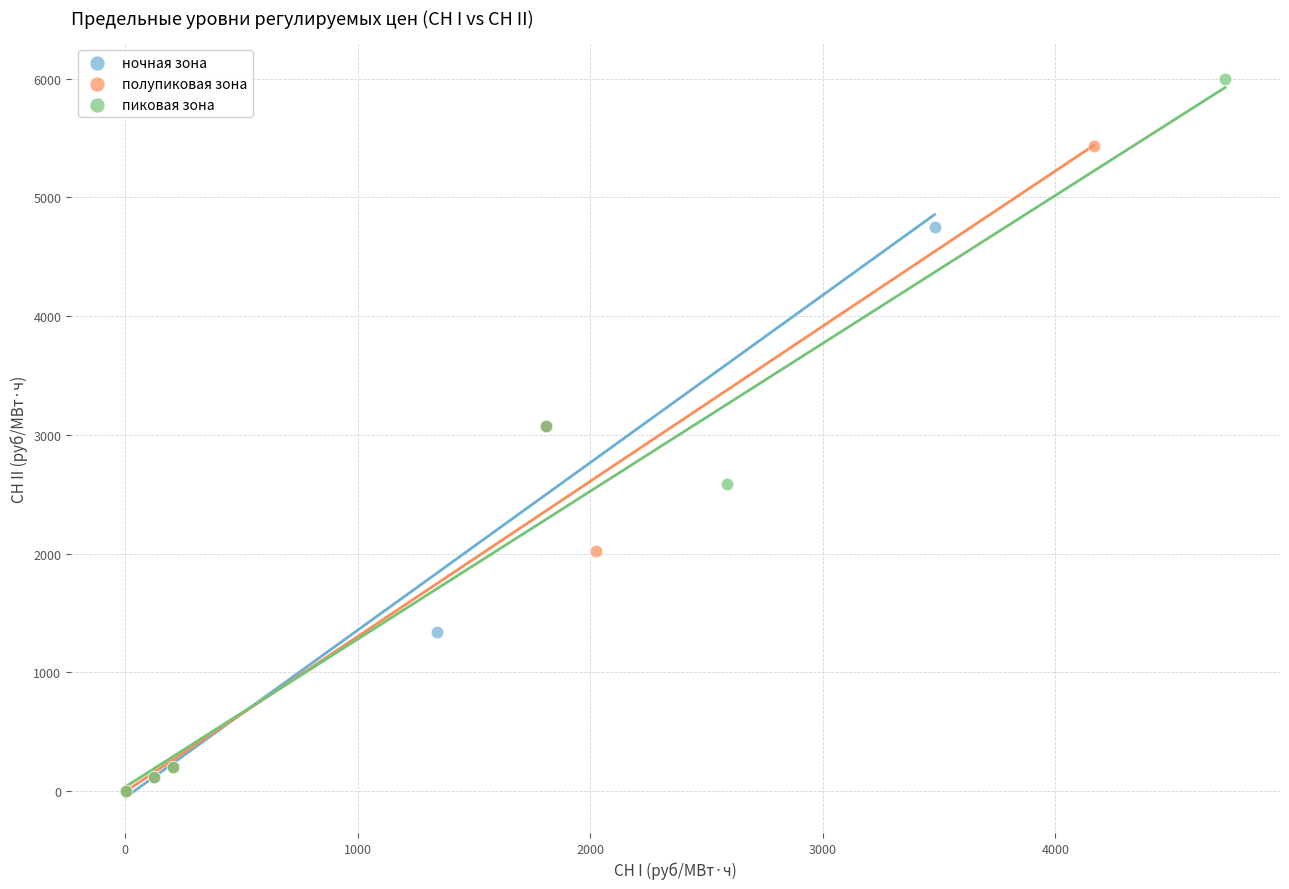

What are all the series names shown in the legend?

ночная зона, полупиковая зона, пиковая зона